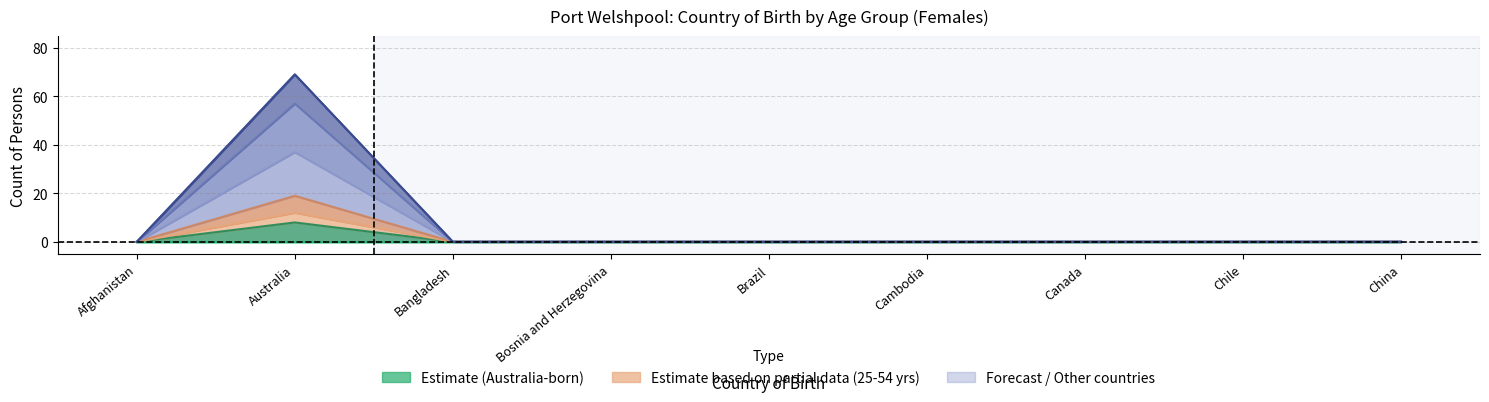

What is the label of the 1st point from the right?

China